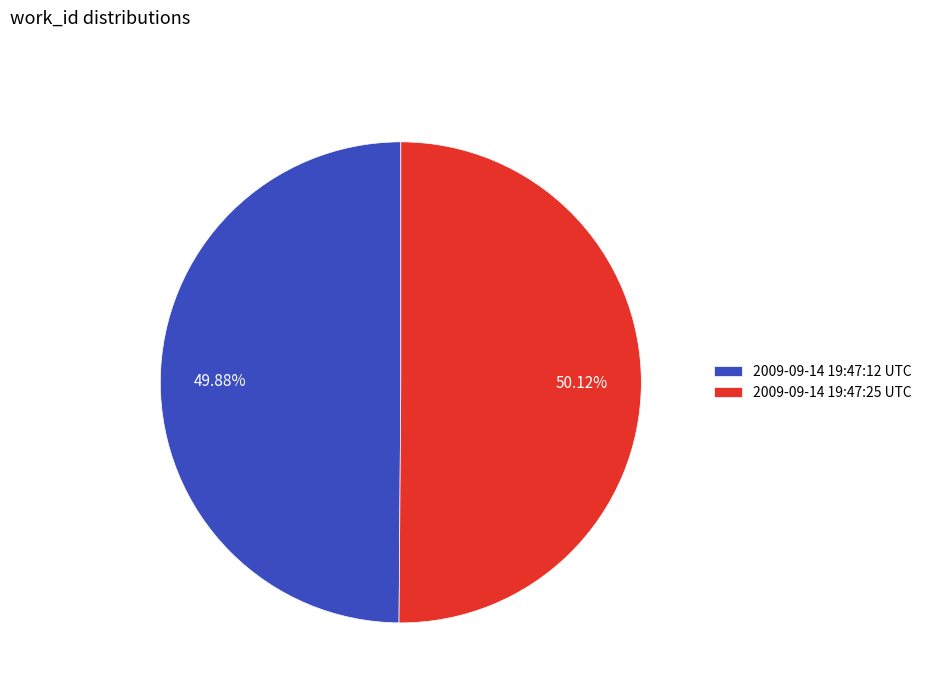

Is it true that 2009-09-14 19:47:12 UTC is 38% of the pie?

False